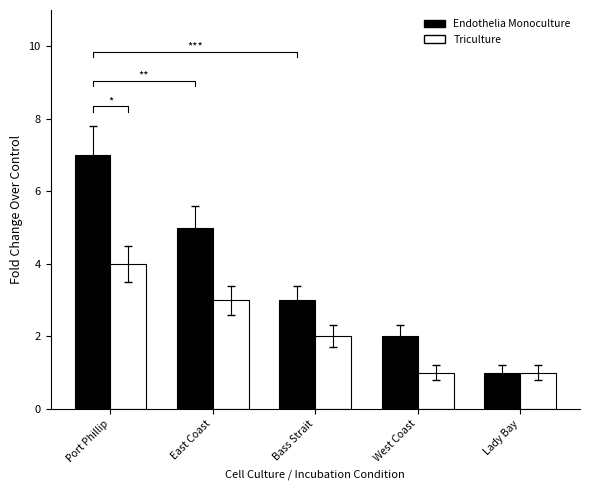

Which category has the highest value in the Endothelia Monoculture series?

Port Phillip